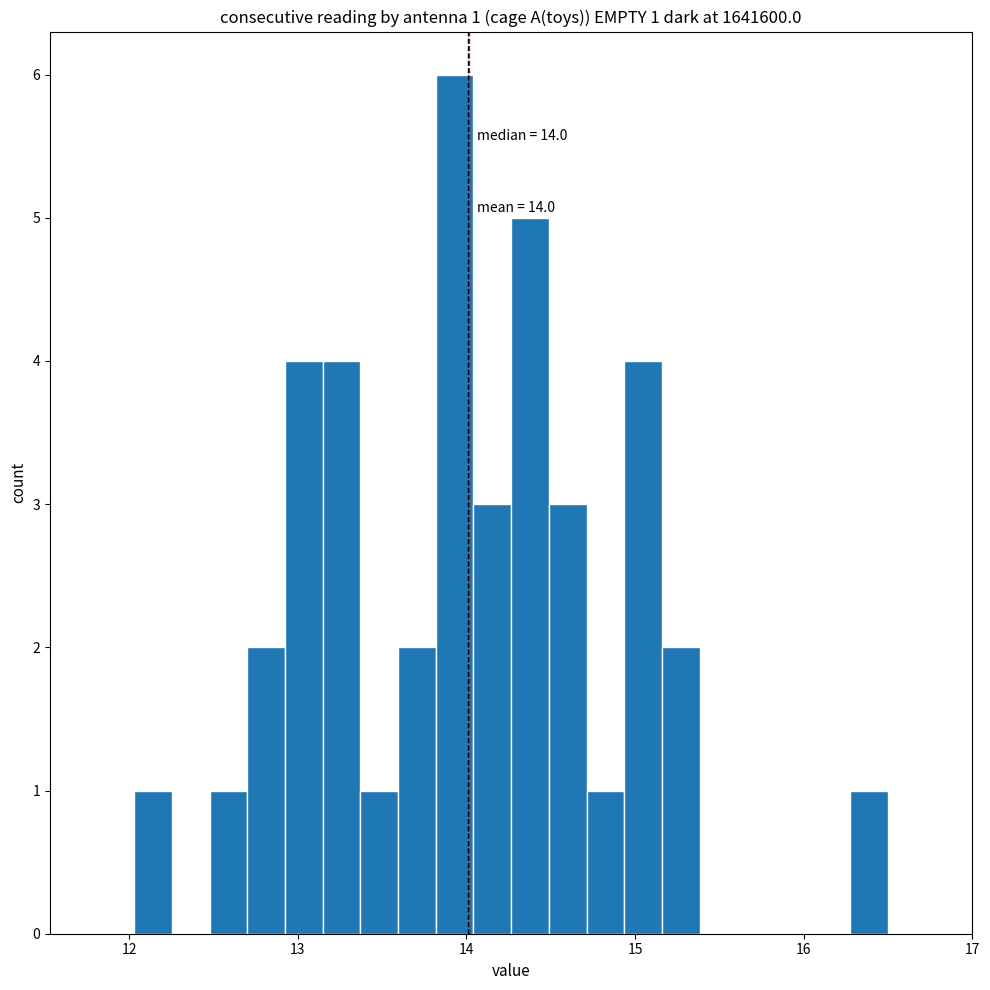

Around what value on the x-axis is the tallest bar? Give the approximate position of its centre, as read against the axis.

13.9